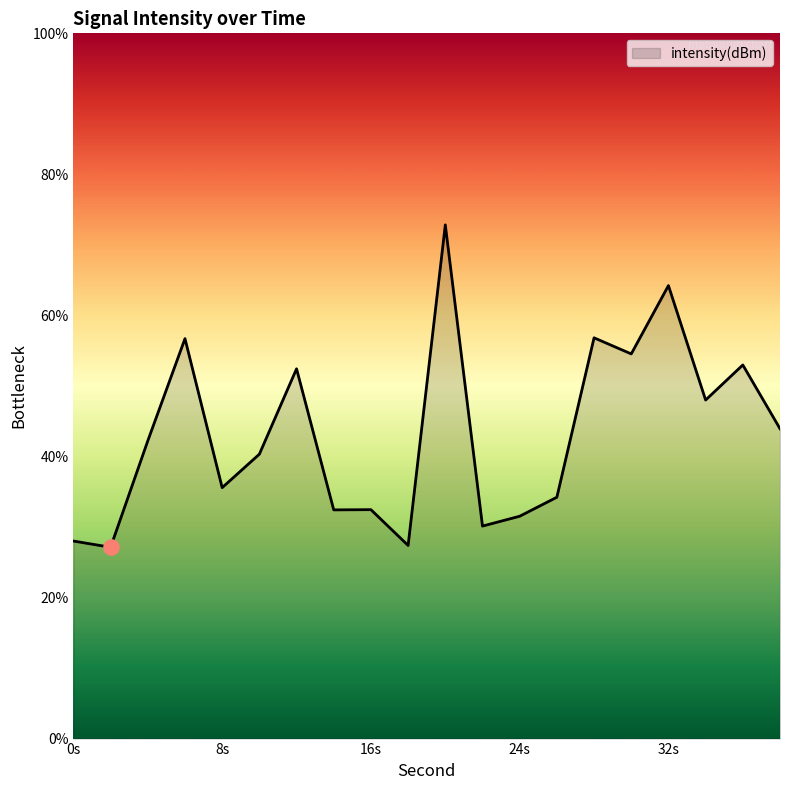

What is the difference between the maximum and minimum values?

45.7